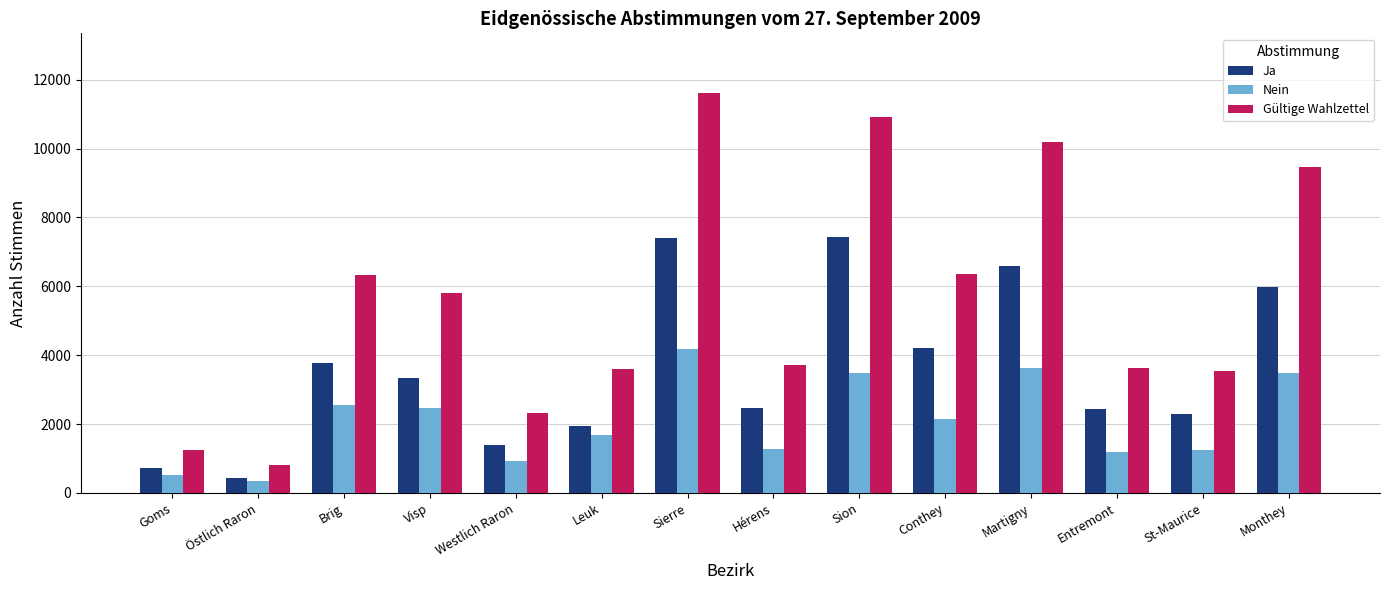

What is the difference between the Ja values at Visp and Monthey?

2648